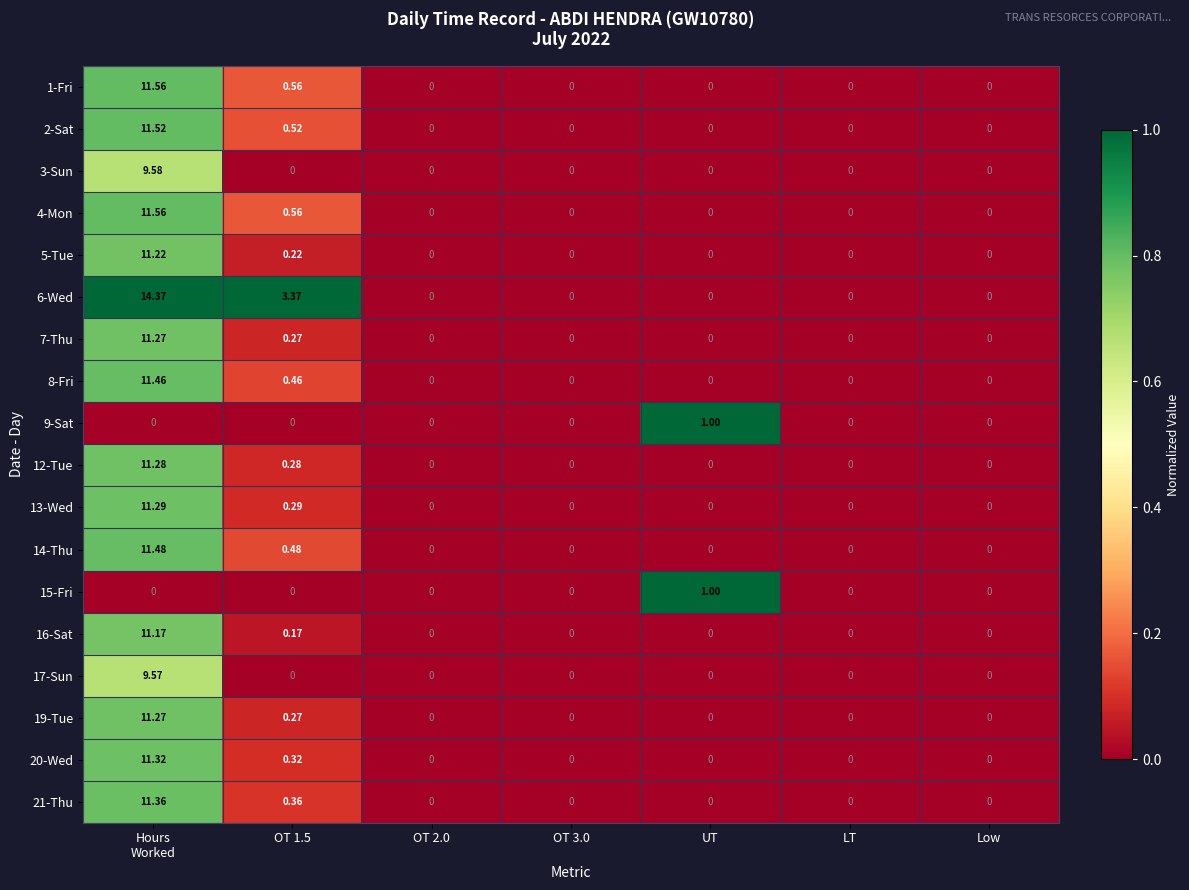

How many categories are shown in the chart?

7